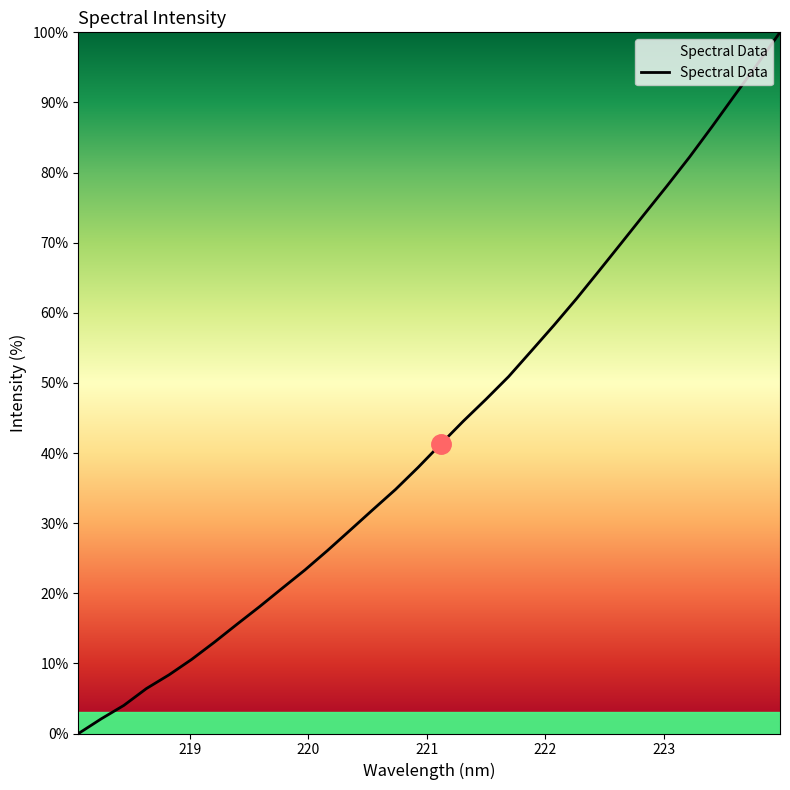

What is the maximum value shown in the chart?

100.0